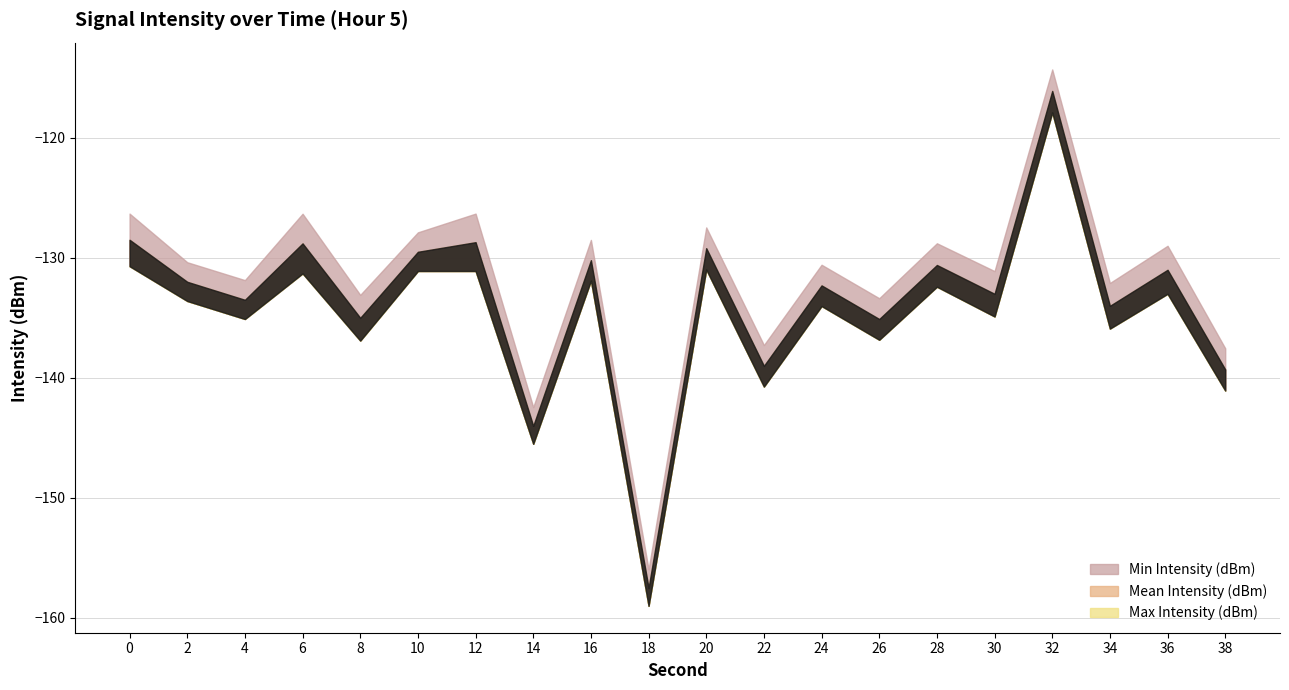

Which series has the widest spread of values?

Min Intensity (dBm)